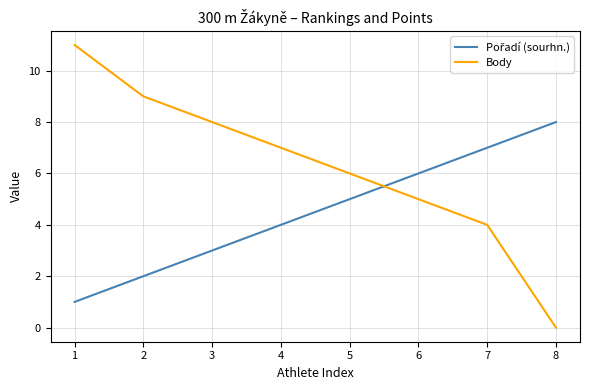

Count the number of data series in this chart.

2